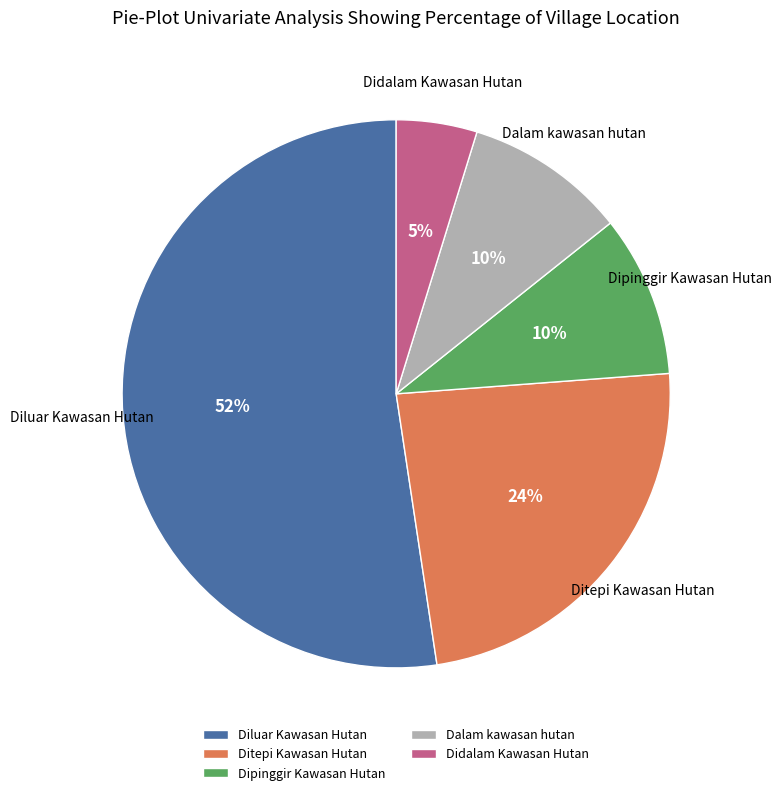

Does any single category account for the majority?

Yes